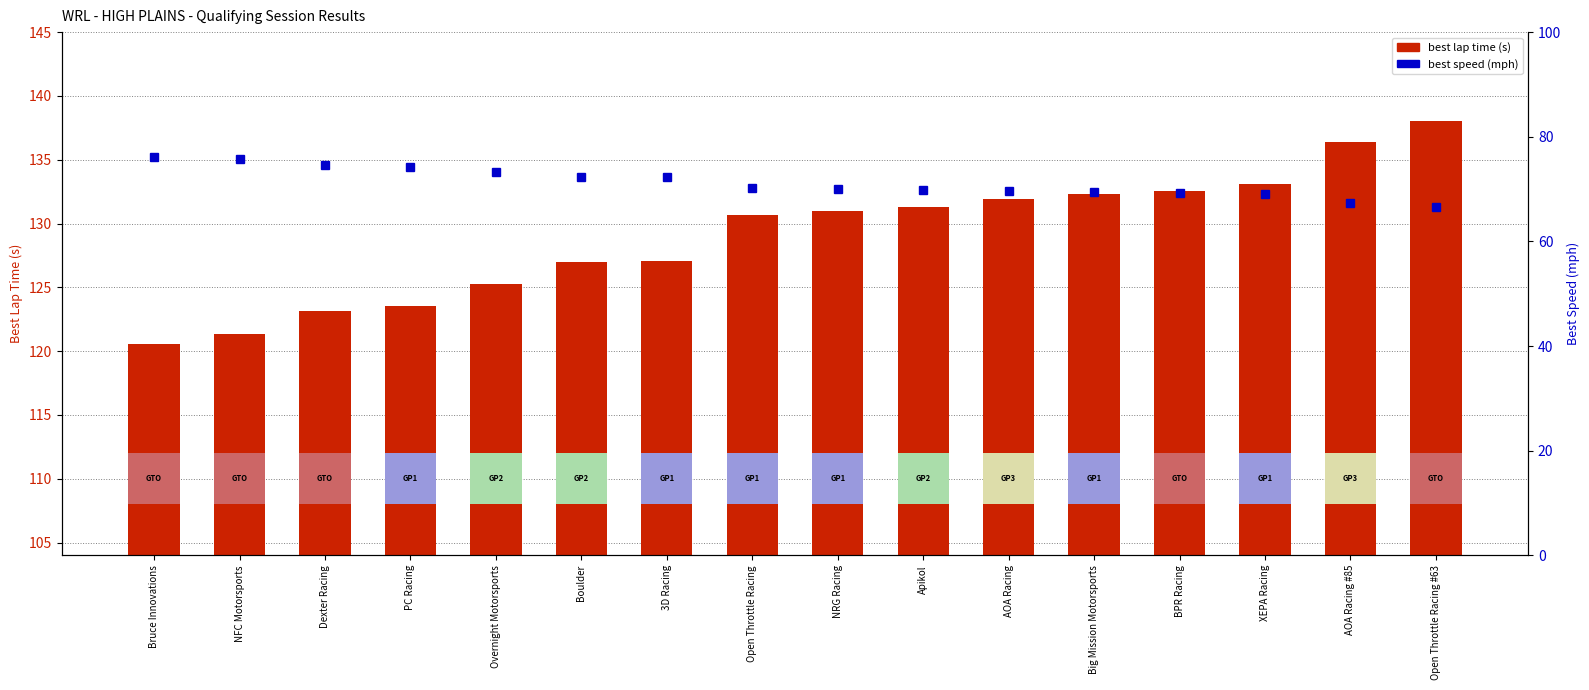

What is the label of the 8th bar from the left?

Open Throttle Racing